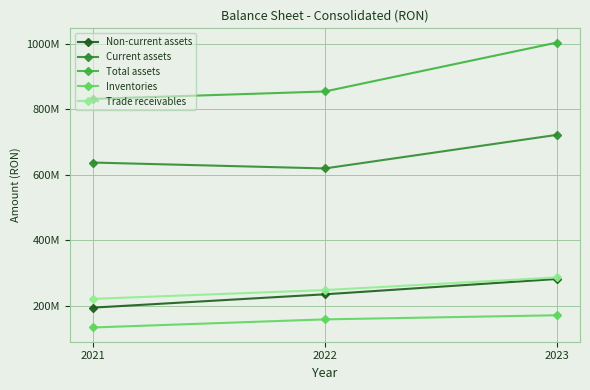

At 2021, list the series in order from largest to smallest.

Total assets, Current assets, Trade receivables, Non-current assets, Inventories